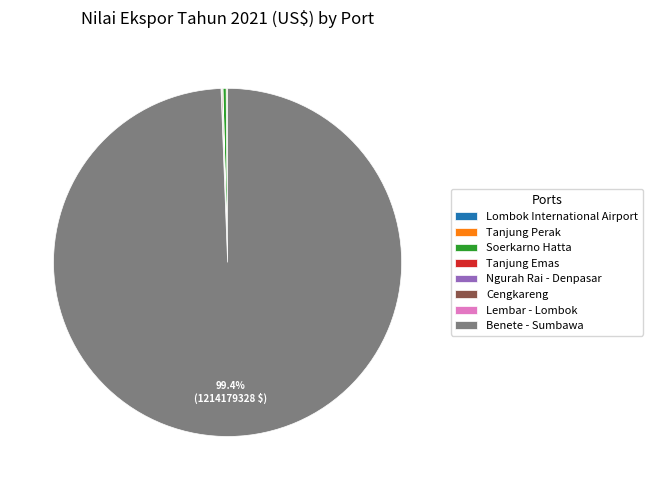

Which category has the biggest portion of the pie?

Benete - Sumbawa